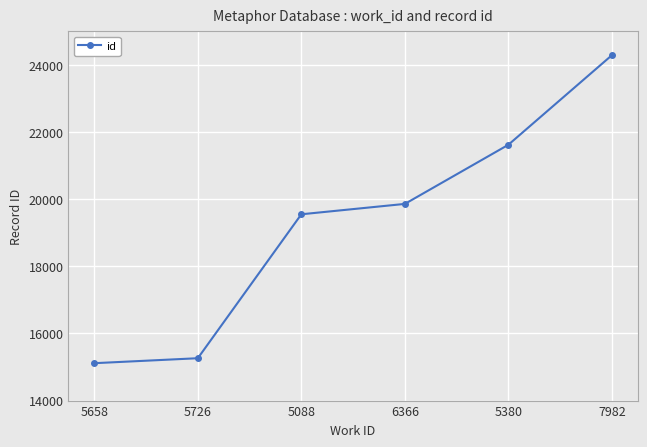

What is the change in value from 5726 to 6366?

+4597